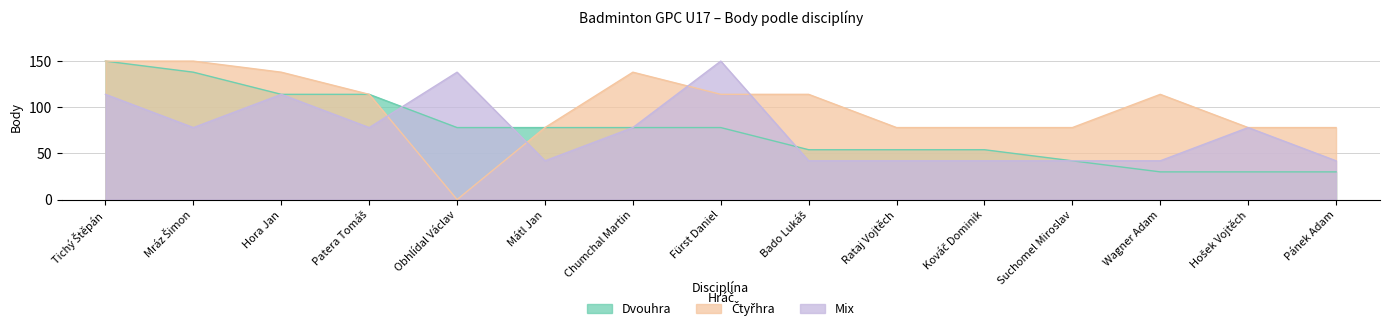

How many lines are shown in the chart?

3